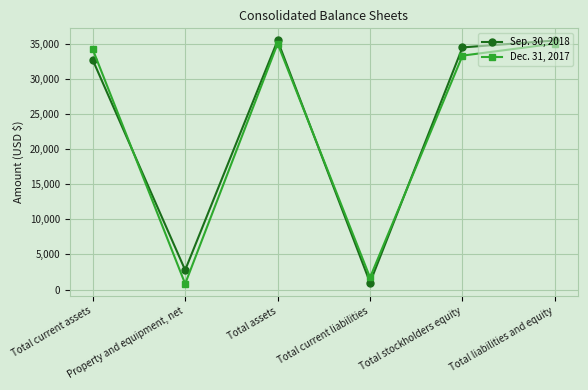

How many interior local valleys does the Sep. 30, 2018 series have?

2